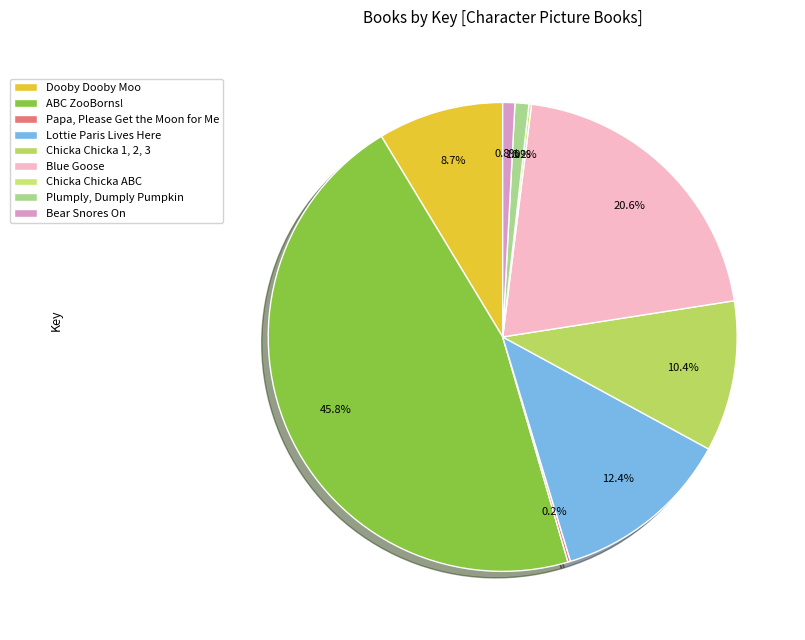

True or false: Lottie Paris Lives Here accounts for 12% of the total.

True